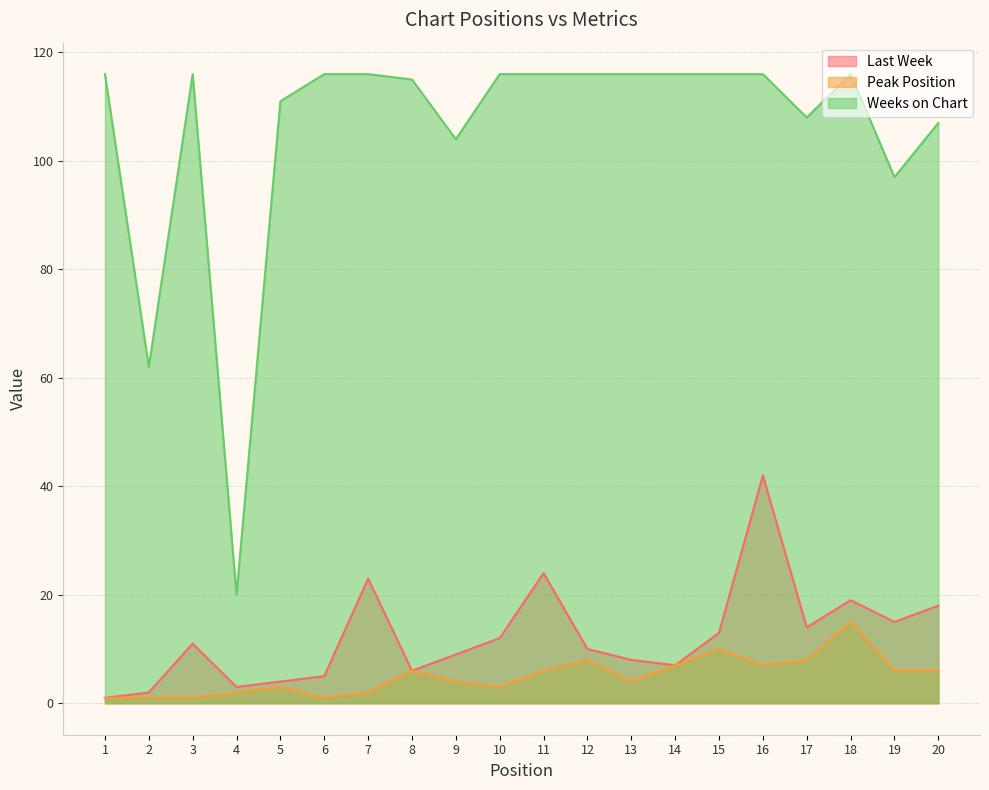

What is the value of the Weeks on Chart point at the 5th from the left?

111